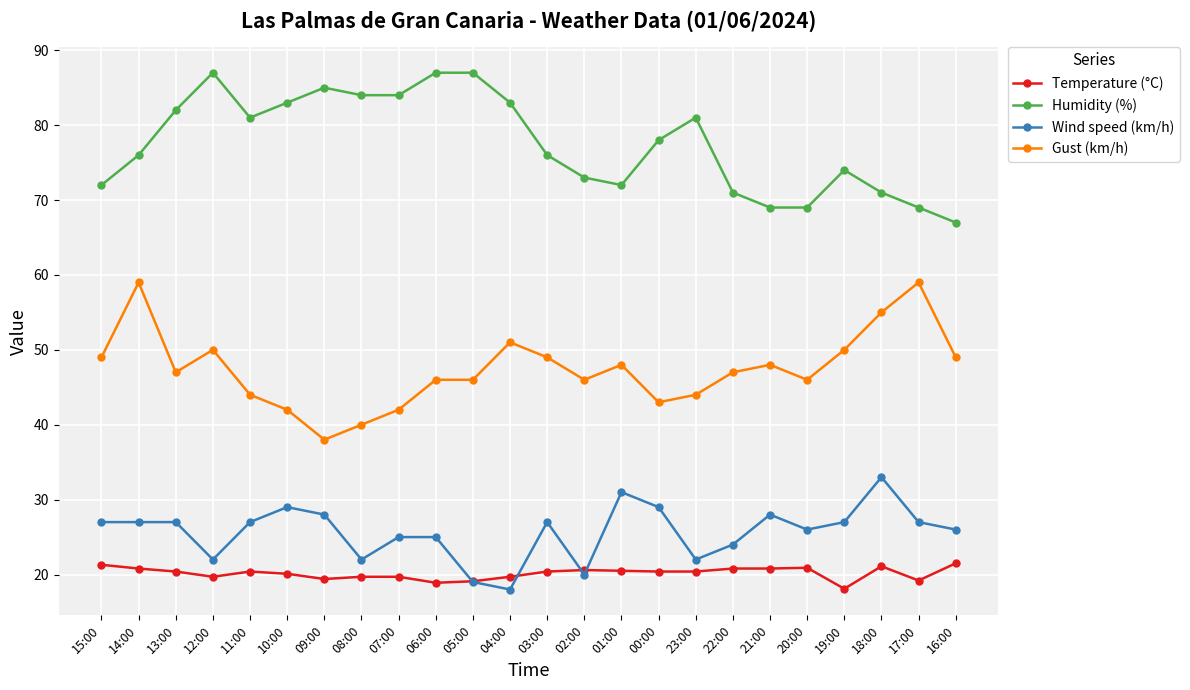

What is the average value of the Gust (km/h) series?

47.4